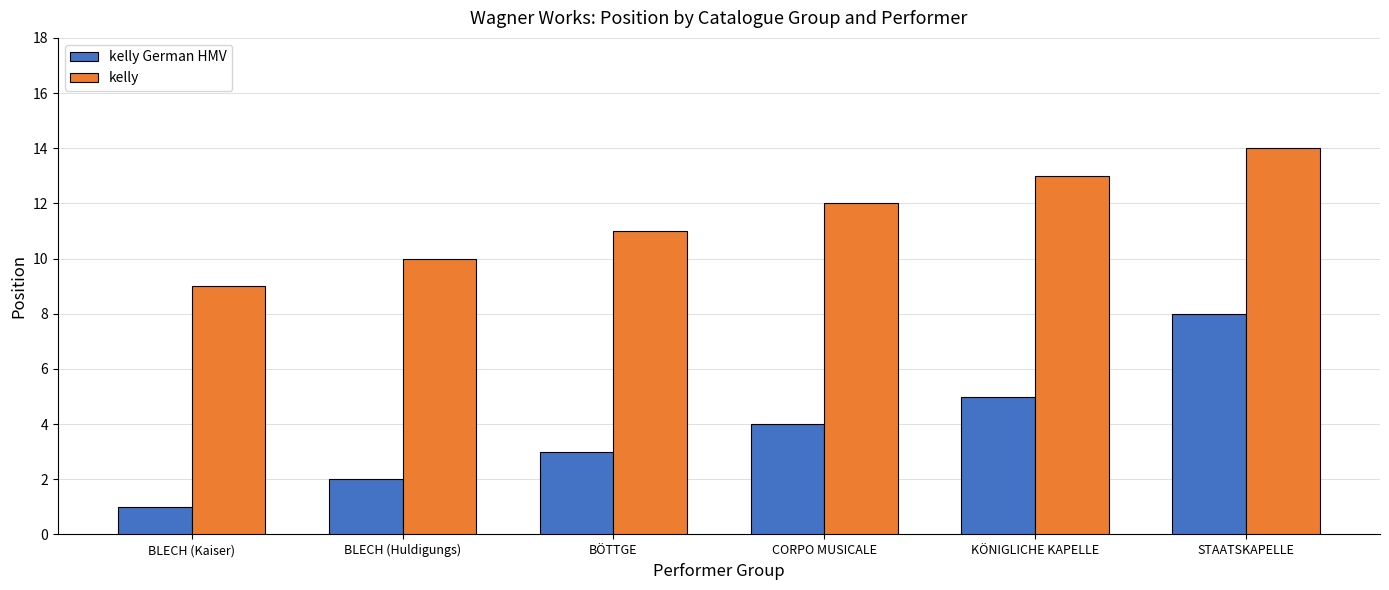

Count the number of data series in this chart.

2